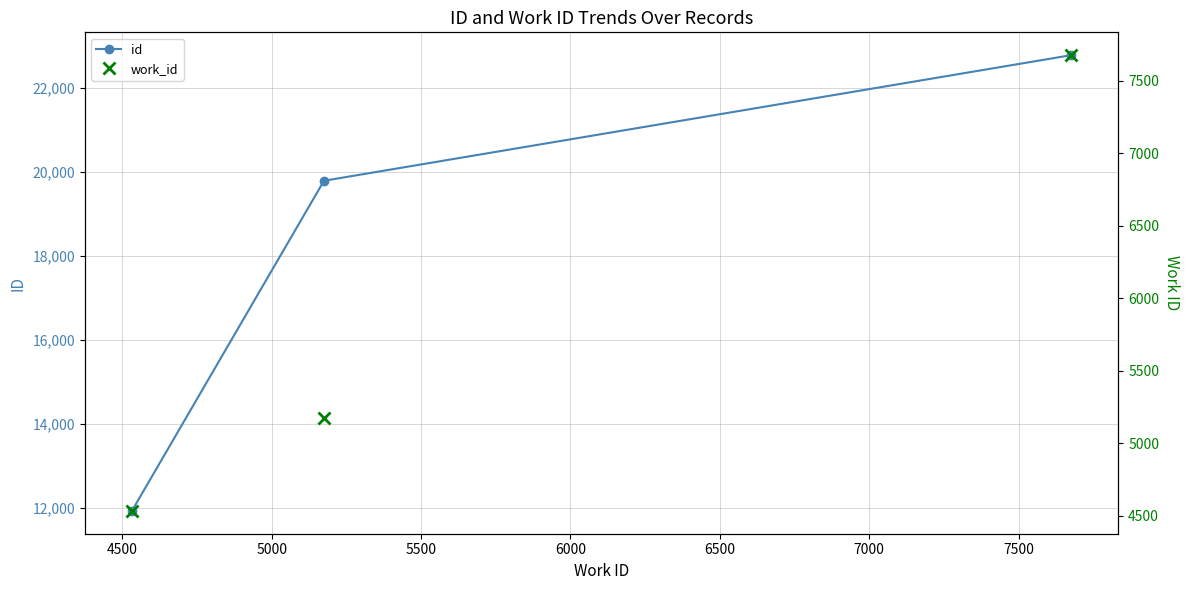

Which series has the largest range (max minus min)?

id